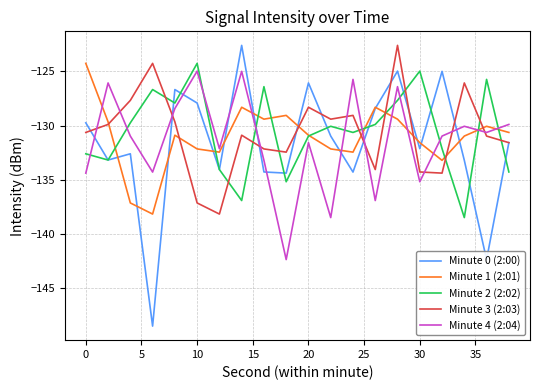

How many interior local peaks does the Minute 1 (2:01) series have?

5